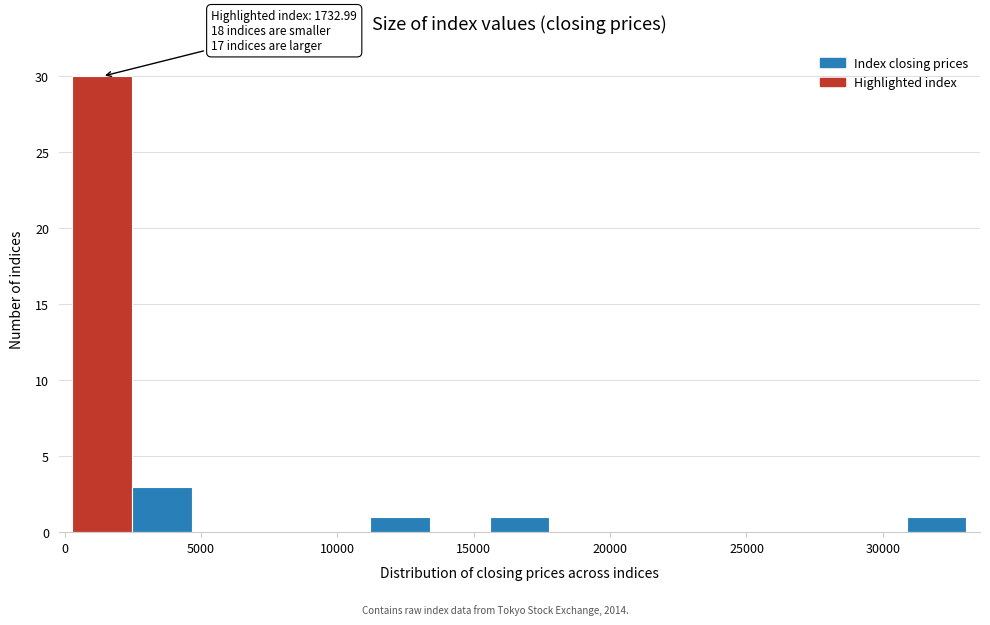

Which range on the x-axis has the tallest bar?

500 to 2500